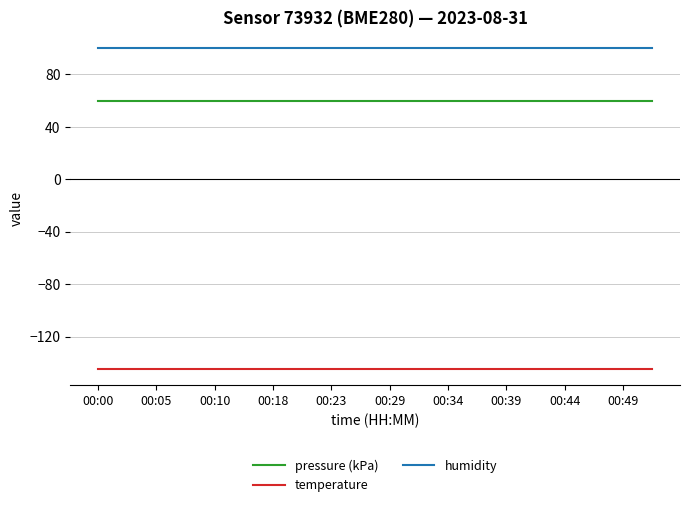

What is the minimum value shown in the chart?

-144.5